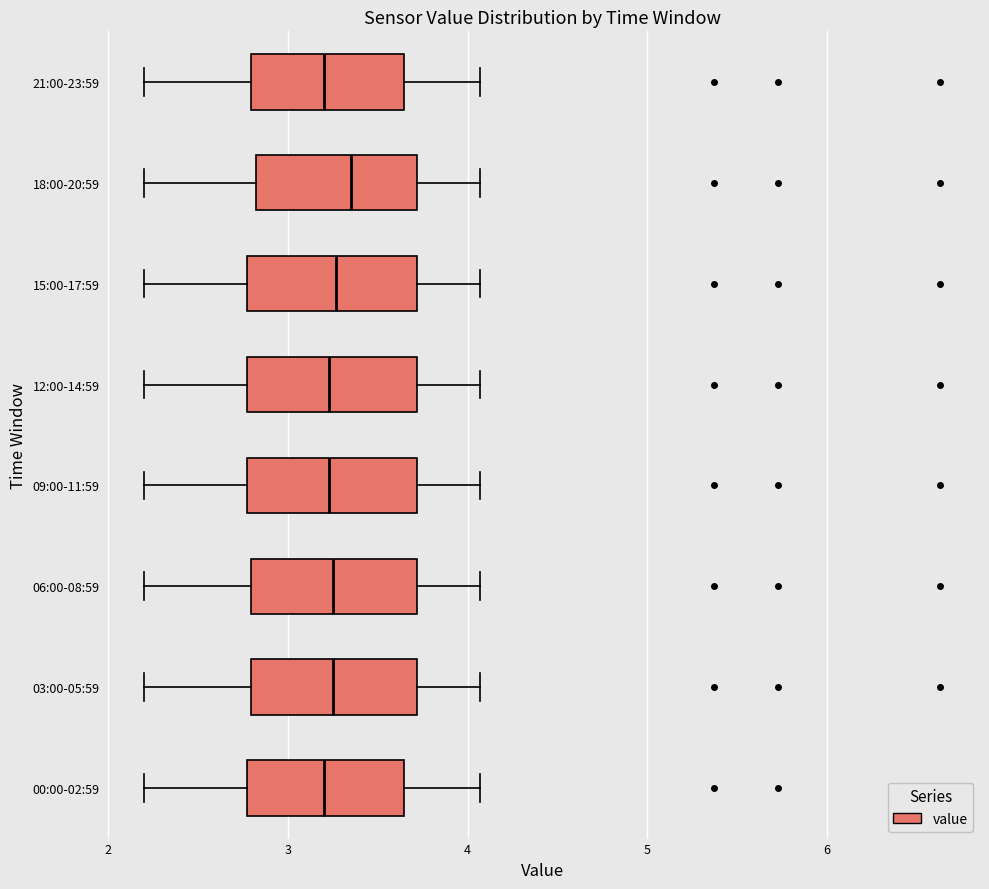

Reading bottom to top, transcribe this box plot: for each box, give where its median line is, the range the box spans, and where its two whiskers end, as read against the x-axis. The values are not printed on the chart, so give them approximately, as read against the axis.

00:00-02:59: median 3.2, box 2.8 to 3.6, whiskers 2.2 to 4.1
03:00-05:59: median 3.3, box 2.8 to 3.7, whiskers 2.2 to 4.1
06:00-08:59: median 3.3, box 2.8 to 3.7, whiskers 2.2 to 4.1
09:00-11:59: median 3.2, box 2.8 to 3.7, whiskers 2.2 to 4.1
12:00-14:59: median 3.2, box 2.8 to 3.7, whiskers 2.2 to 4.1
15:00-17:59: median 3.3, box 2.8 to 3.7, whiskers 2.2 to 4.1
18:00-20:59: median 3.4, box 2.8 to 3.7, whiskers 2.2 to 4.1
21:00-23:59: median 3.2, box 2.8 to 3.6, whiskers 2.2 to 4.1